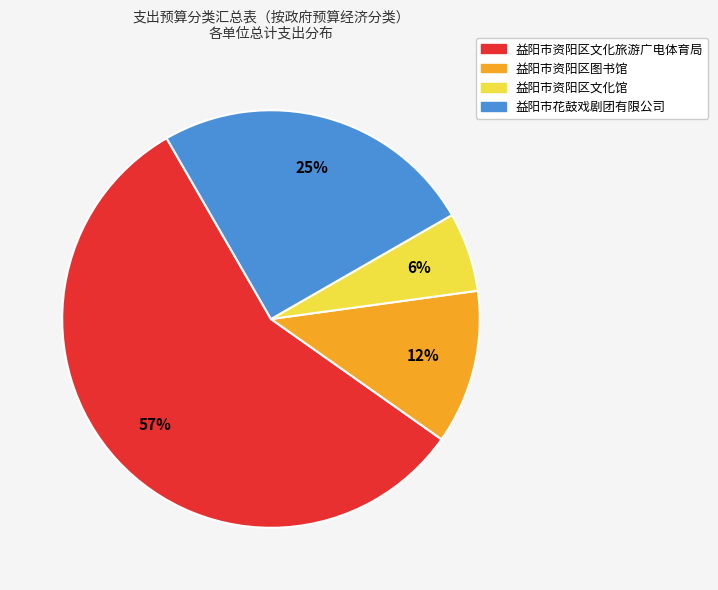

Do 益阳市花鼓戏剧团有限公司 and 益阳市资阳区文化旅游广电体育局 together represent more than half of the pie?

Yes